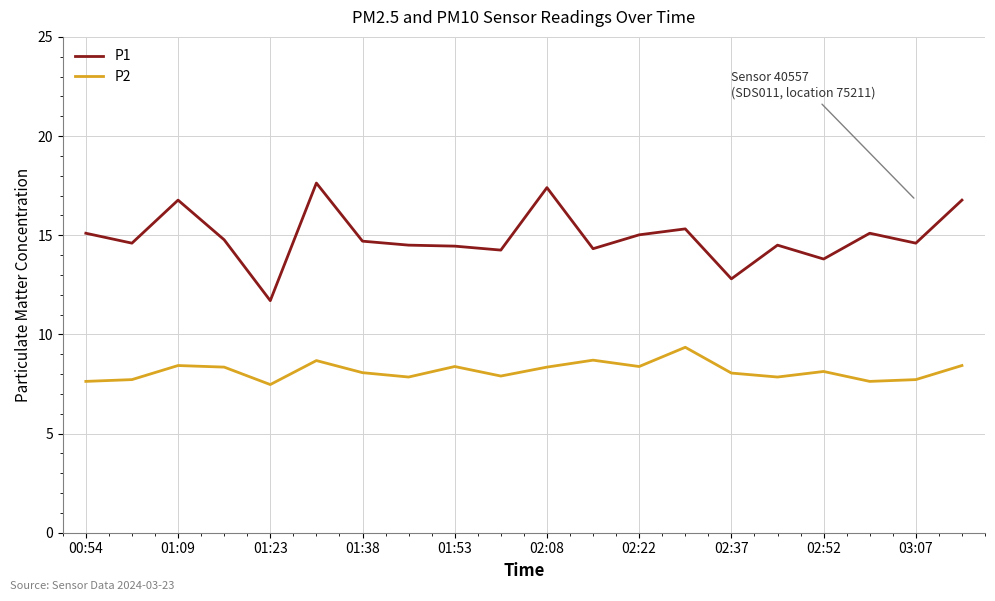

What is the maximum value shown in the chart?

17.6